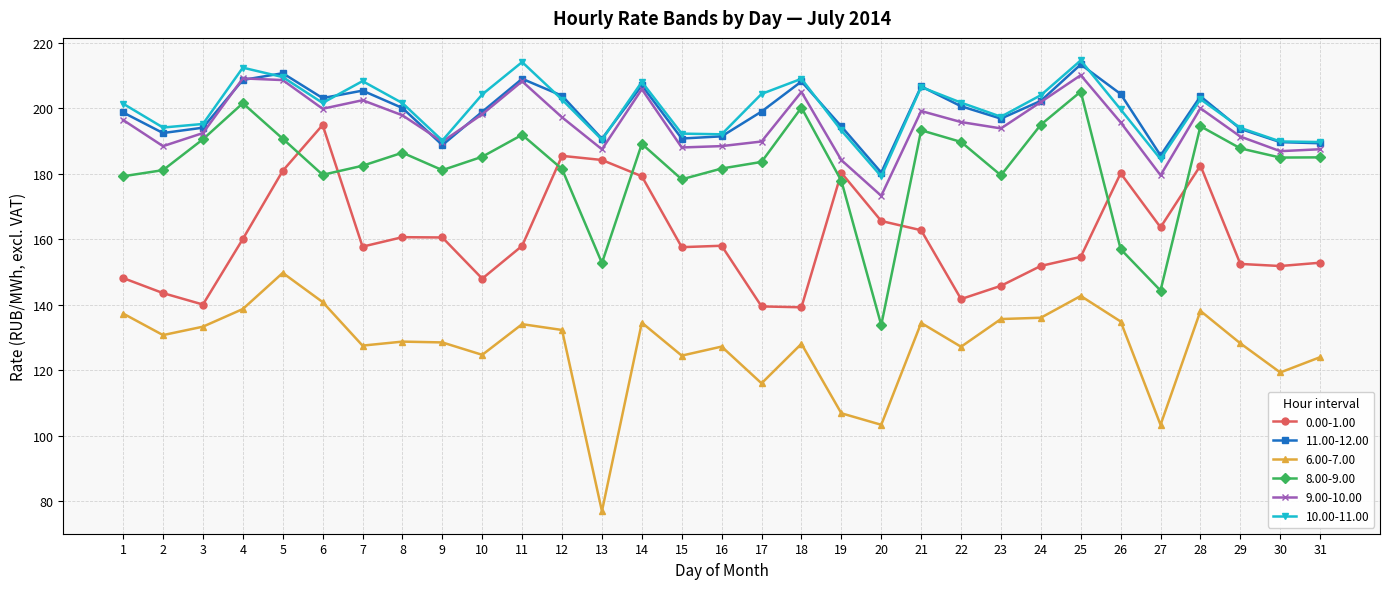

What is the value of the 9.00-10.00 point at the 13th from the left?

187.5